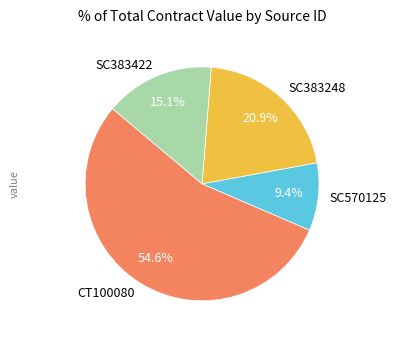

Which slice is the largest?

CT100080